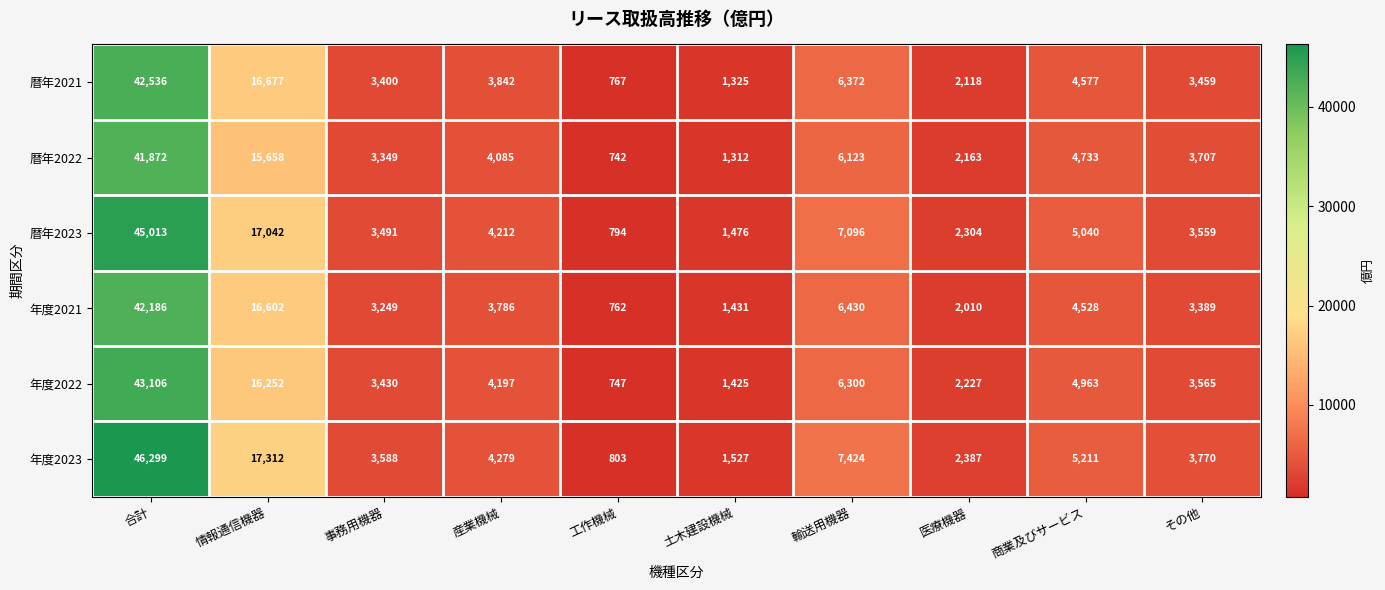

Where is 暦年2023 nearest to the value 22903?

情報通信機器